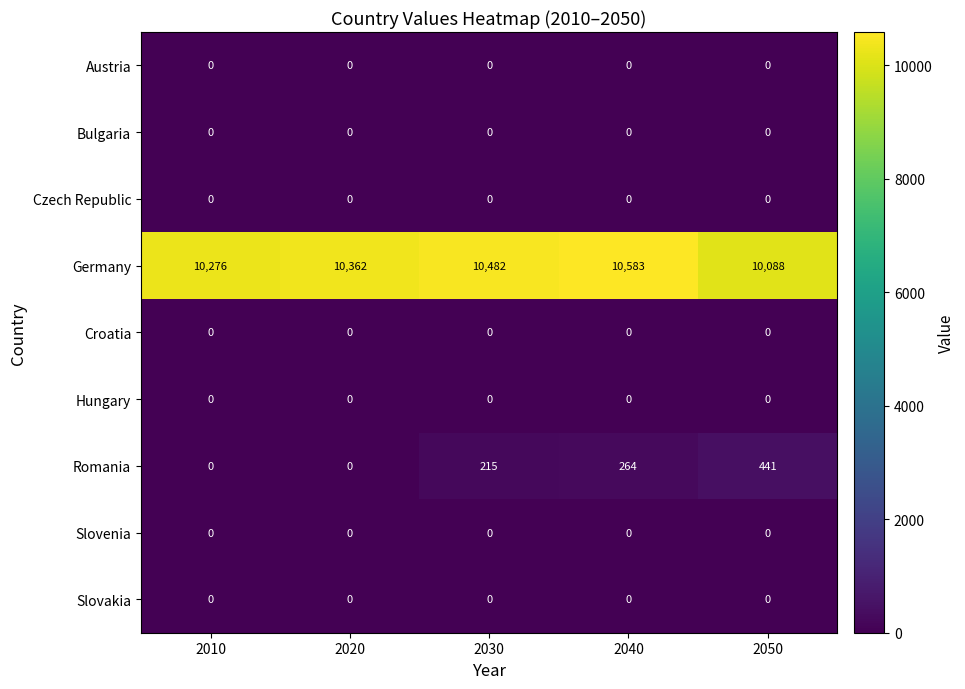

What is the average value of the Germany series?

10358